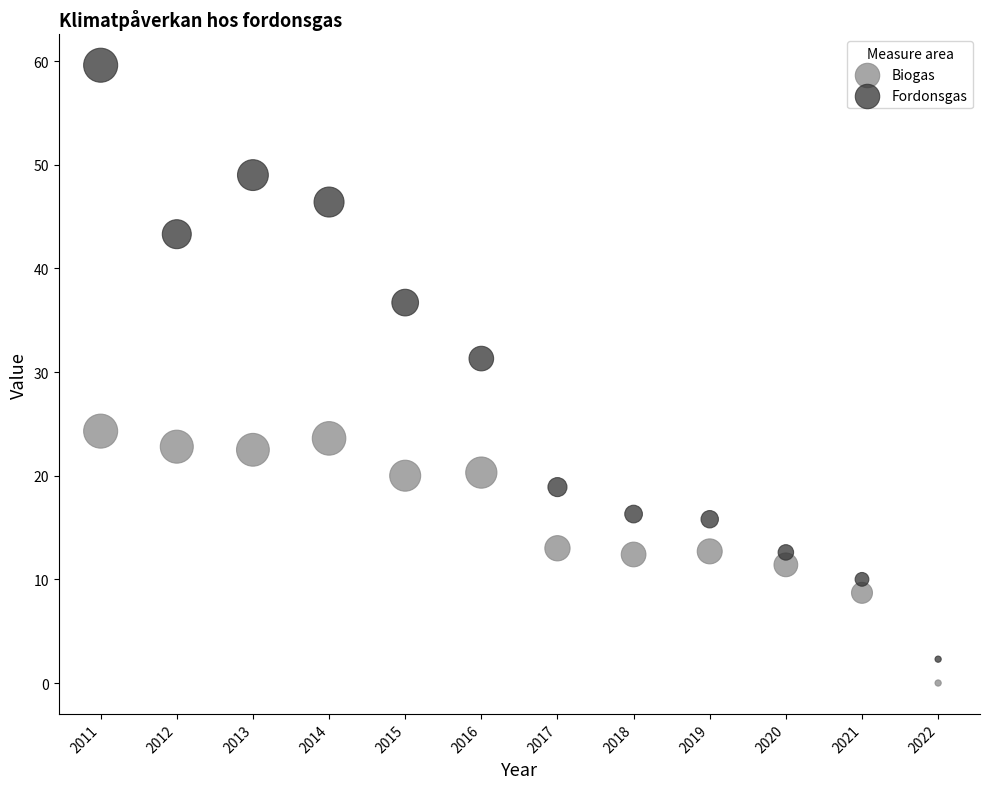

In the Fordonsgas series, what Y value is closest to 30?

31.3